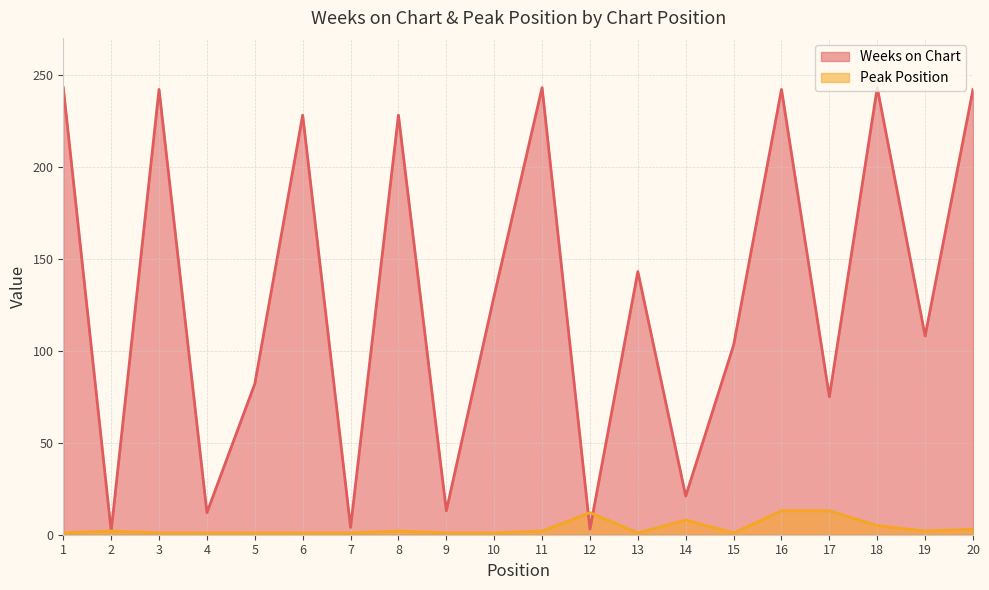

True or false: Peak Position has a value of 1 at 10.

True